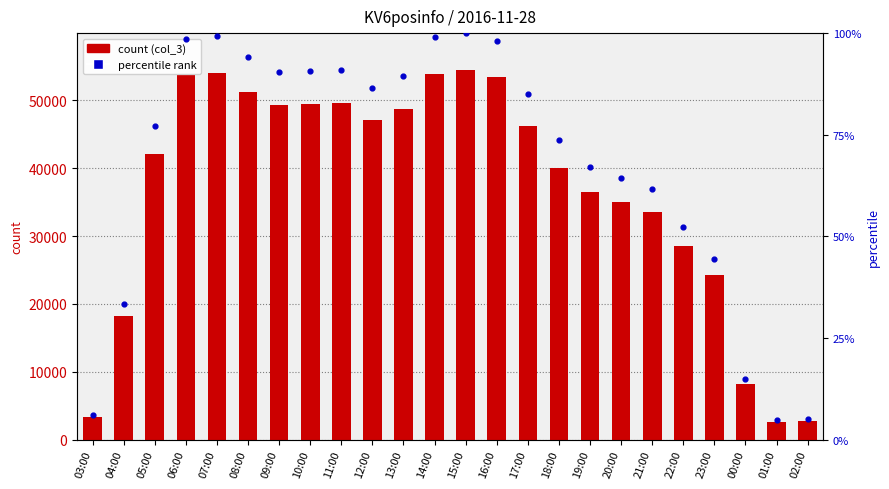

What is the change in value from 07:00 to 21:00?

-20512